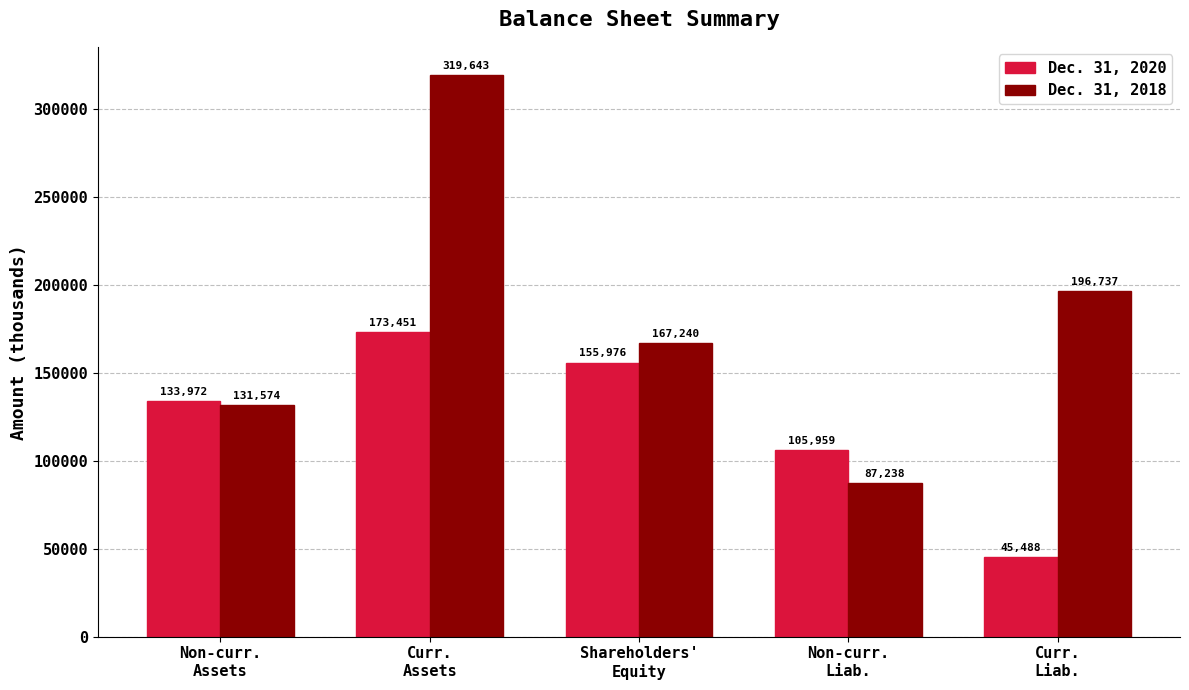

How many groups of bars are there?

5